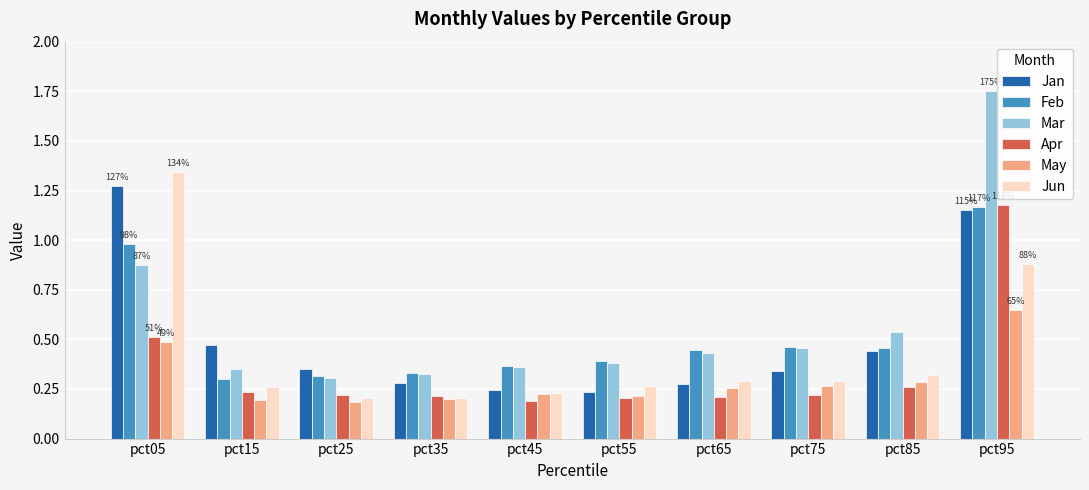

At how many categories does at least one series exceed 0?

10